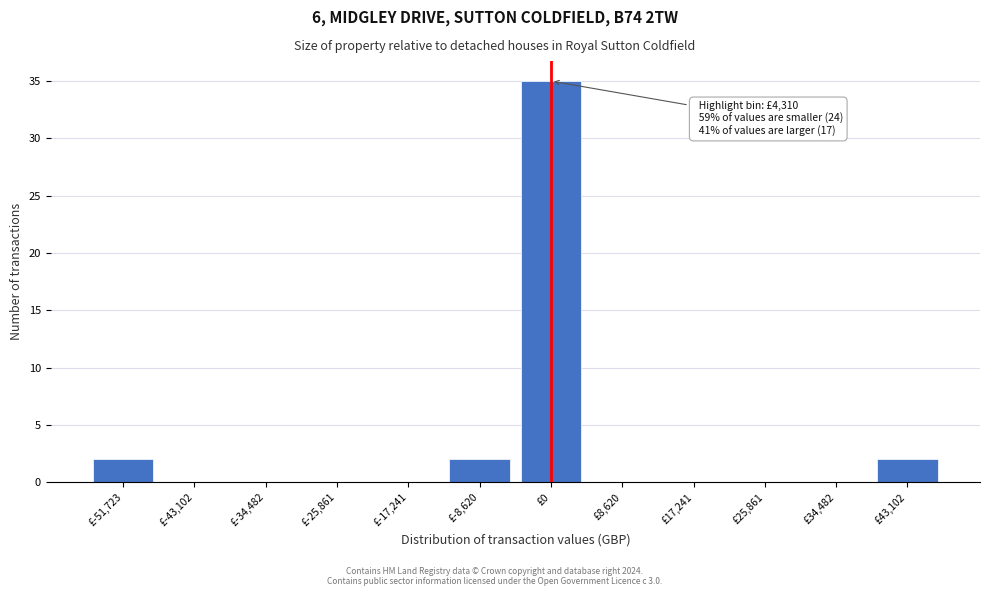

Reading left to right, list all the values displayed in this chart.

£-51,723=2	£-43,102=0	£-34,482=0	£-25,861=0	£-17,241=0	£-8,620=2	£0=35	£8,620=0	£17,241=0	£25,861=0	£34,482=0	£43,102=2